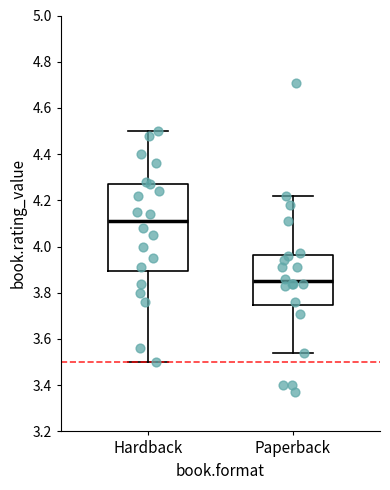

Reading left to right, read every box against the y-axis: the position of its median line, the range the box covers, and the ends of its whiskers. The values are not printed on the chart, so give them approximately, as read against the axis.

Hardback: median 4.12, box 3.90 to 4.28, whiskers 3.50 to 4.50
Paperback: median 3.86, box 3.74 to 3.96, whiskers 3.54 to 4.22